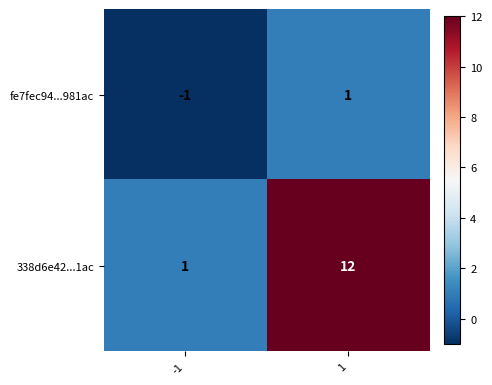

Reading left to right, list all the values displayed in this chart.

fe7fec94...981ac: -1	1
338d6e42...1ac: 1	12